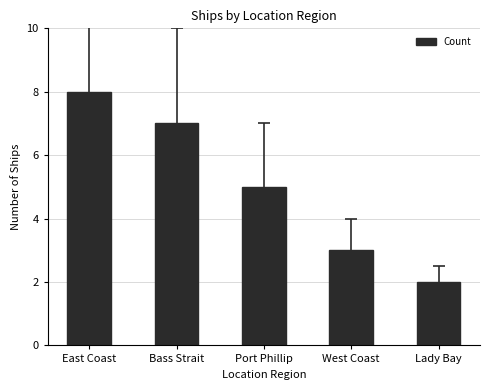

What is the difference between the values at East Coast and West Coast?

5